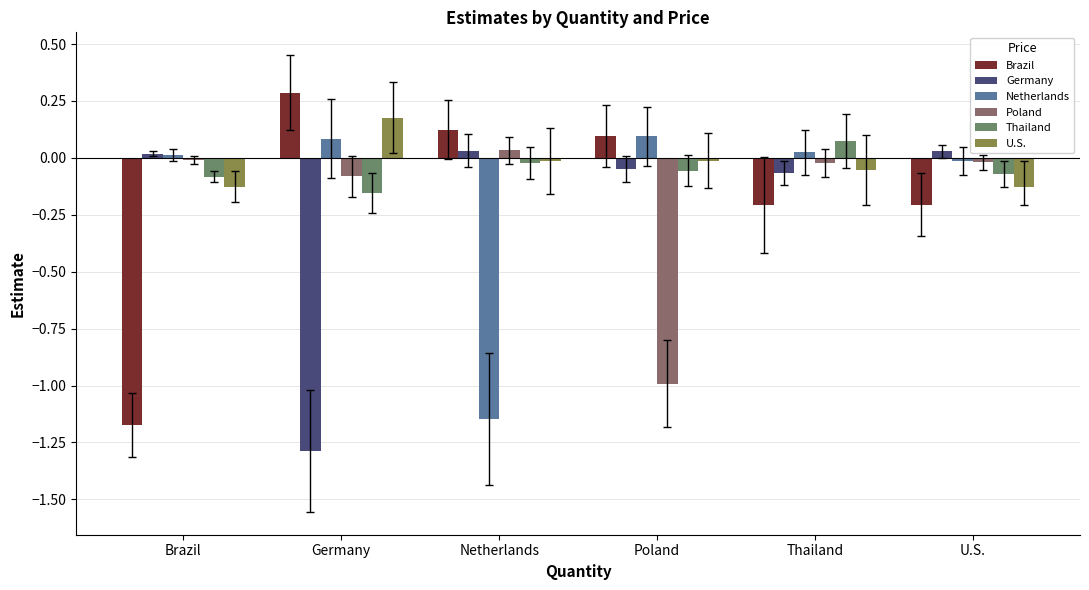

How many values in Poland are above zero?

1